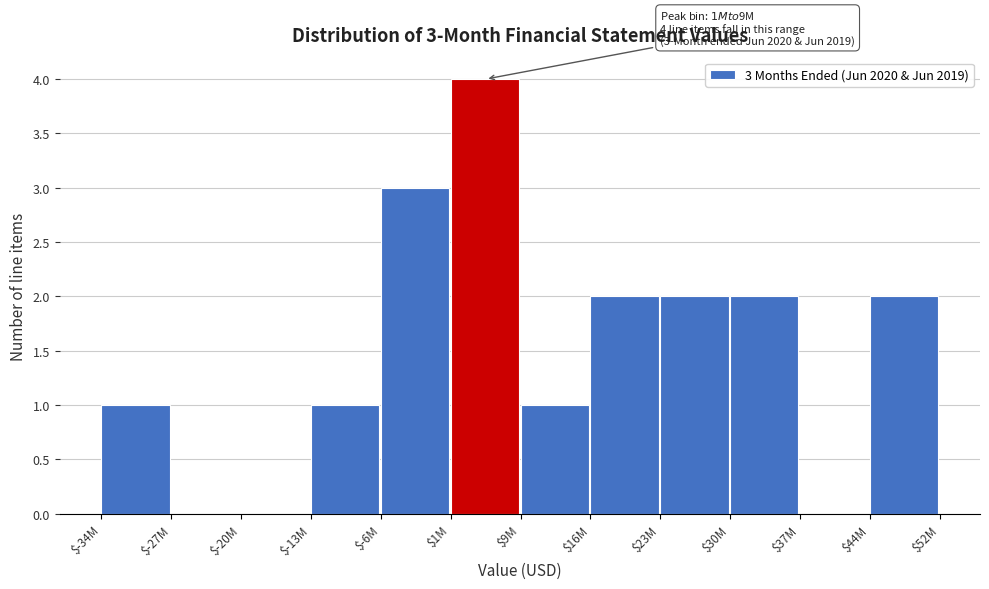

The value at $-13M is 1. True or false?

True